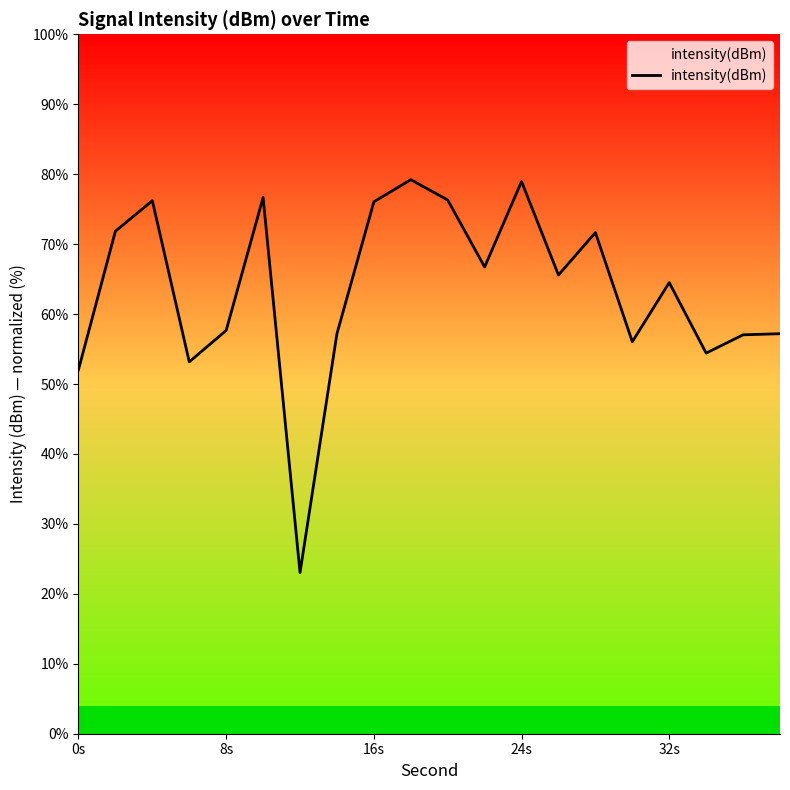

What is the difference between the maximum and minimum values?

56.2